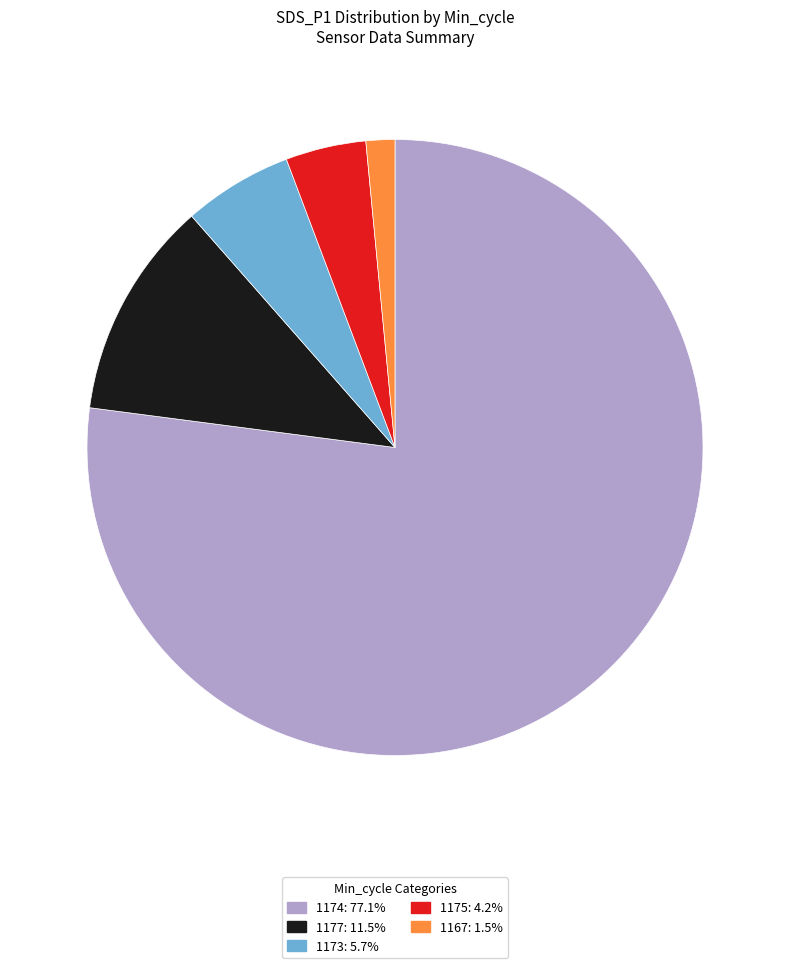

Does any single category account for the majority?

Yes